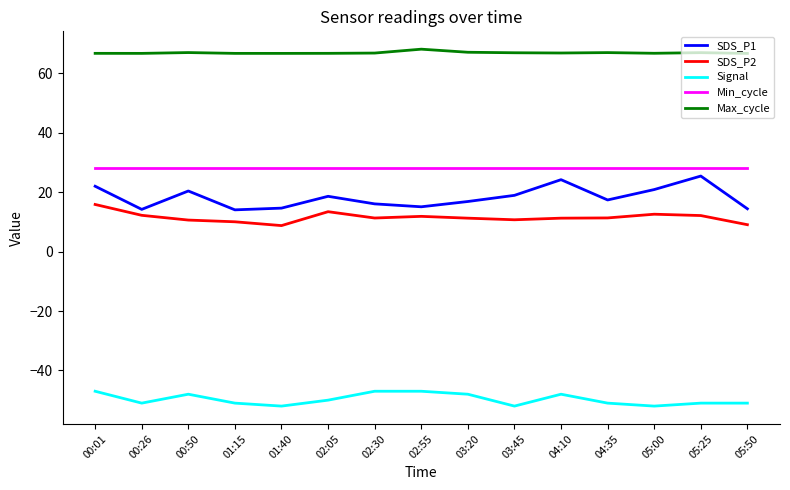

Does the chart display data point markers on the line(s)?

No